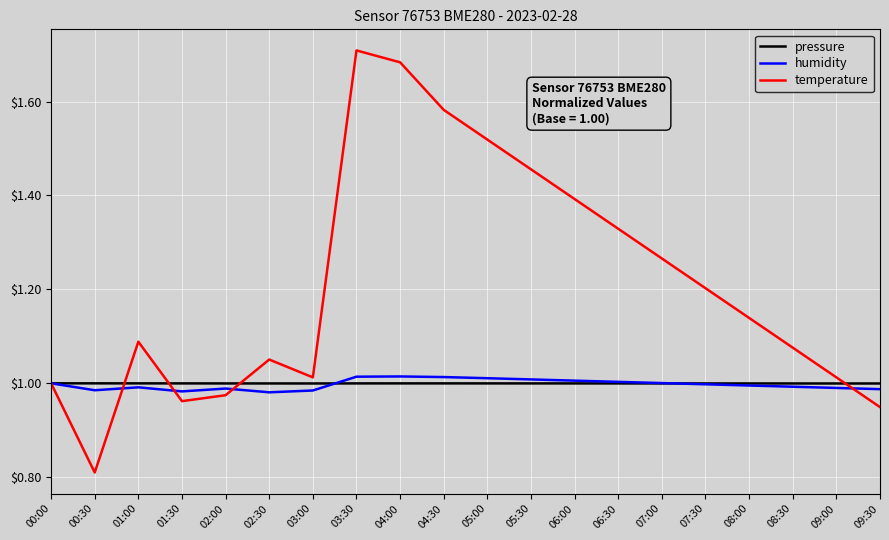

What is the sum of the temperature values at 04:00 and 06:00?

3.1